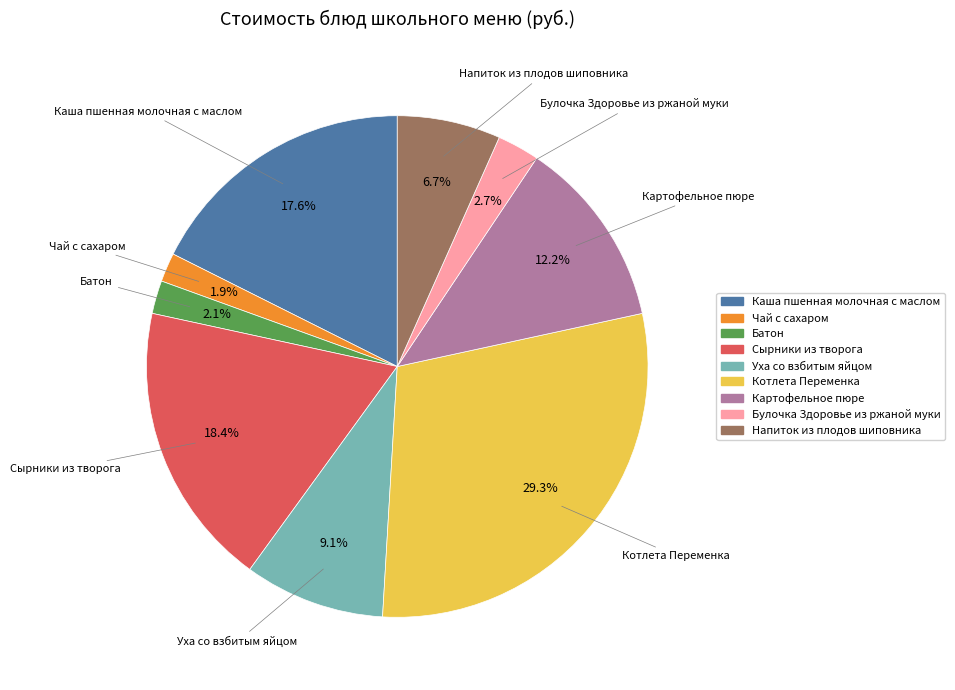

The Каша пшенная молочная с маслом slice represents 32% of the pie. True or false?

False